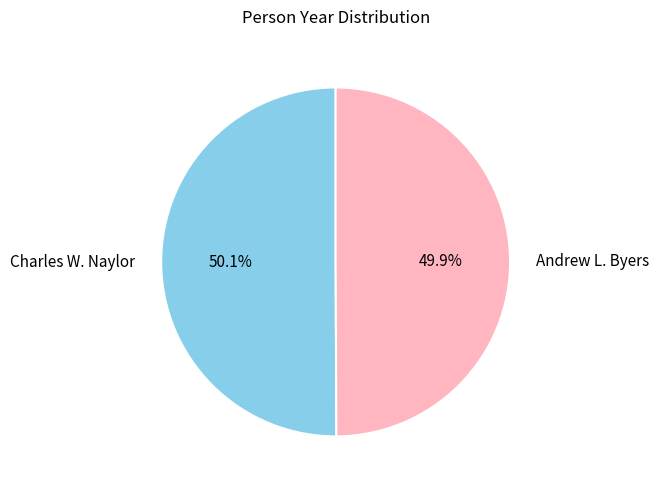

Is there any slice that represents more than half of the pie?

Yes